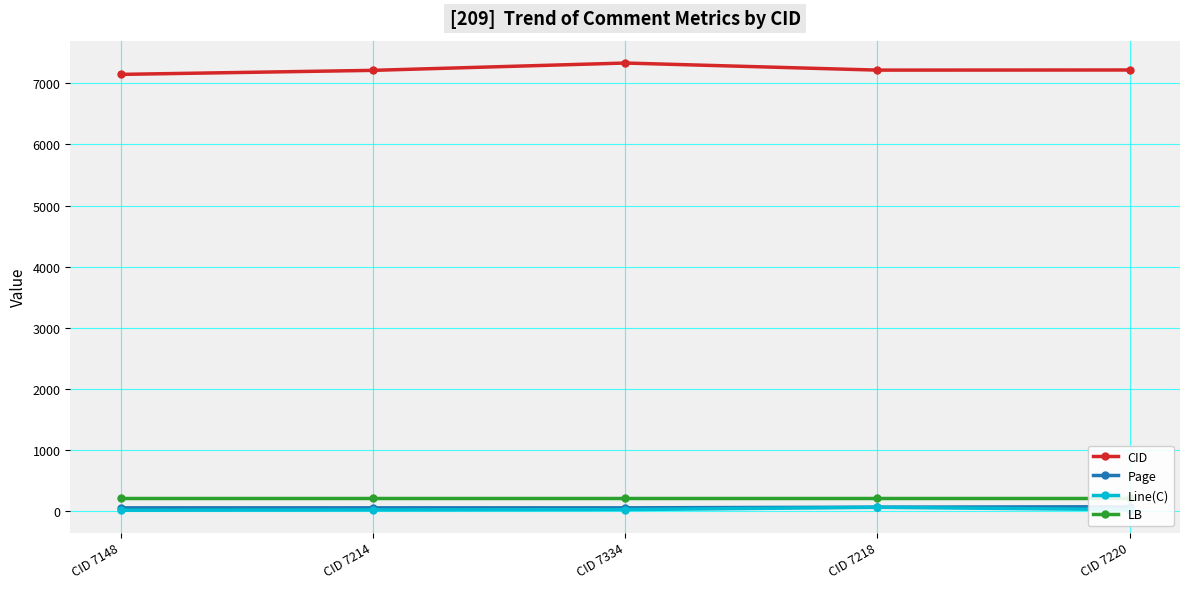

List the series in order of their peak value, lowest first.

Line(C), Page, LB, CID